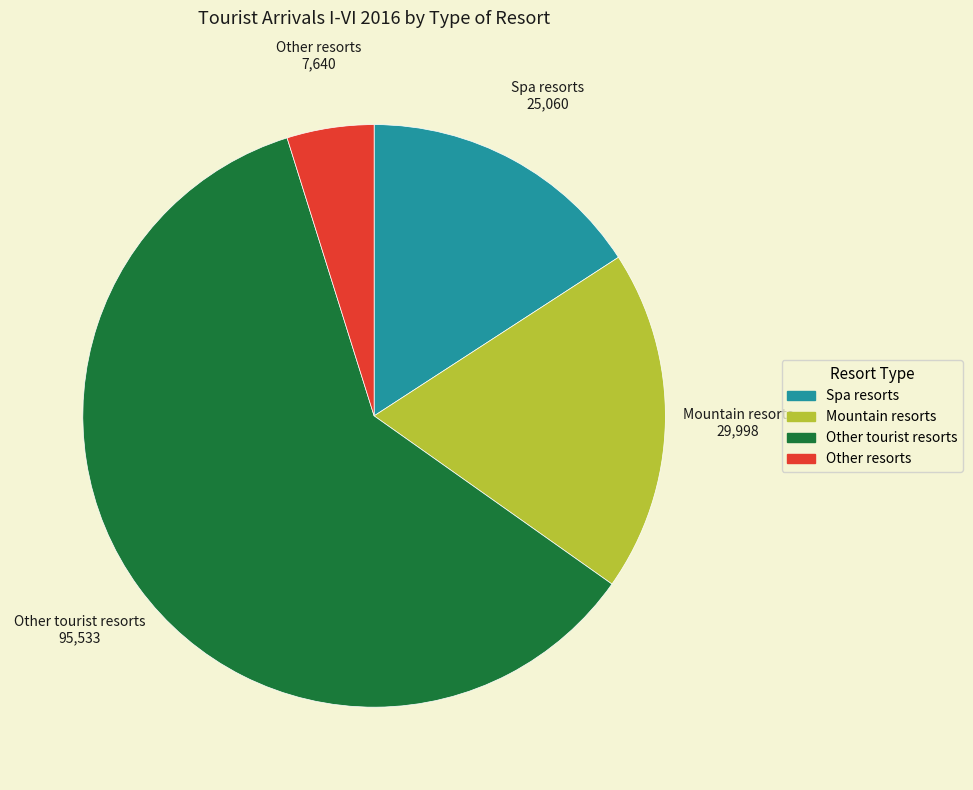

Which category accounts for the majority?

Other tourist resorts